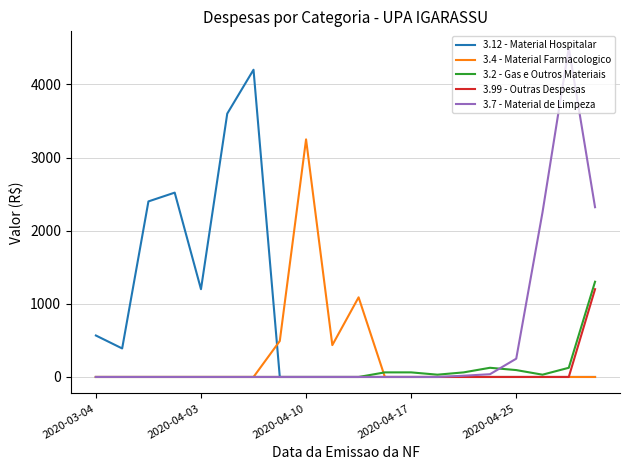

What is the highest value of the 3.12 - Material Hospitalar series?

4200.0